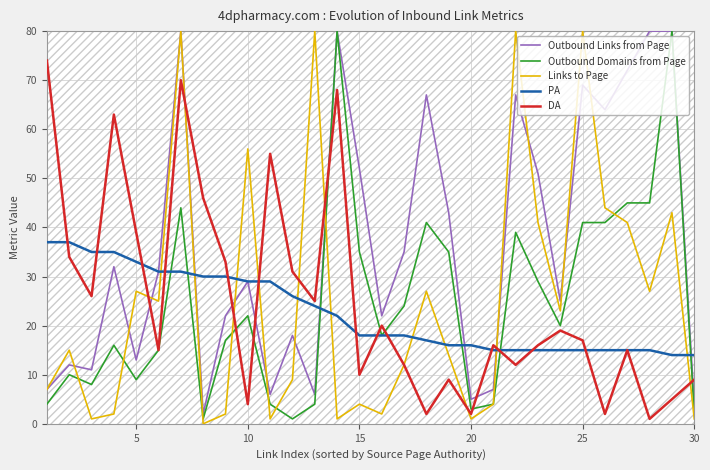

The DA series shows 9 at 30. True or false?

True